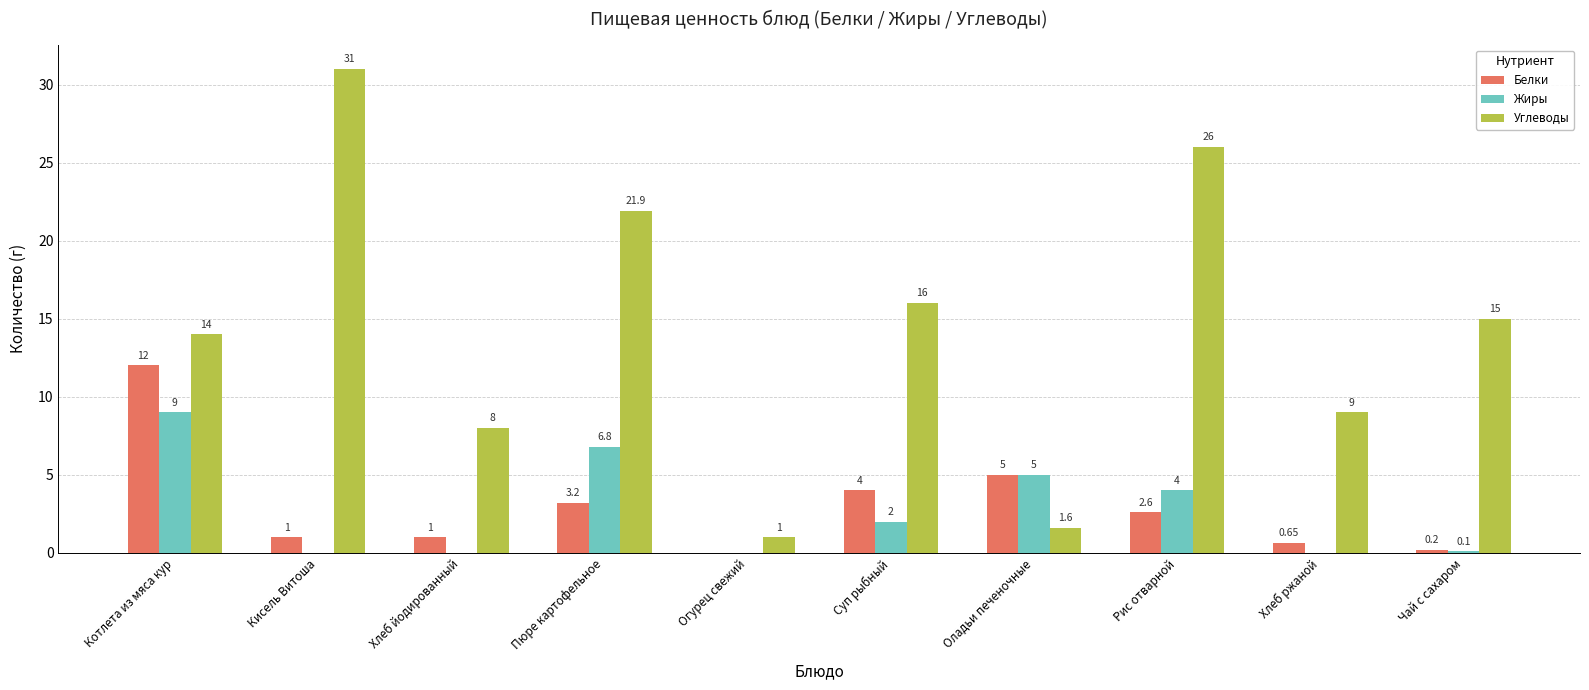

Which series has the largest total across all categories?

Углеводы